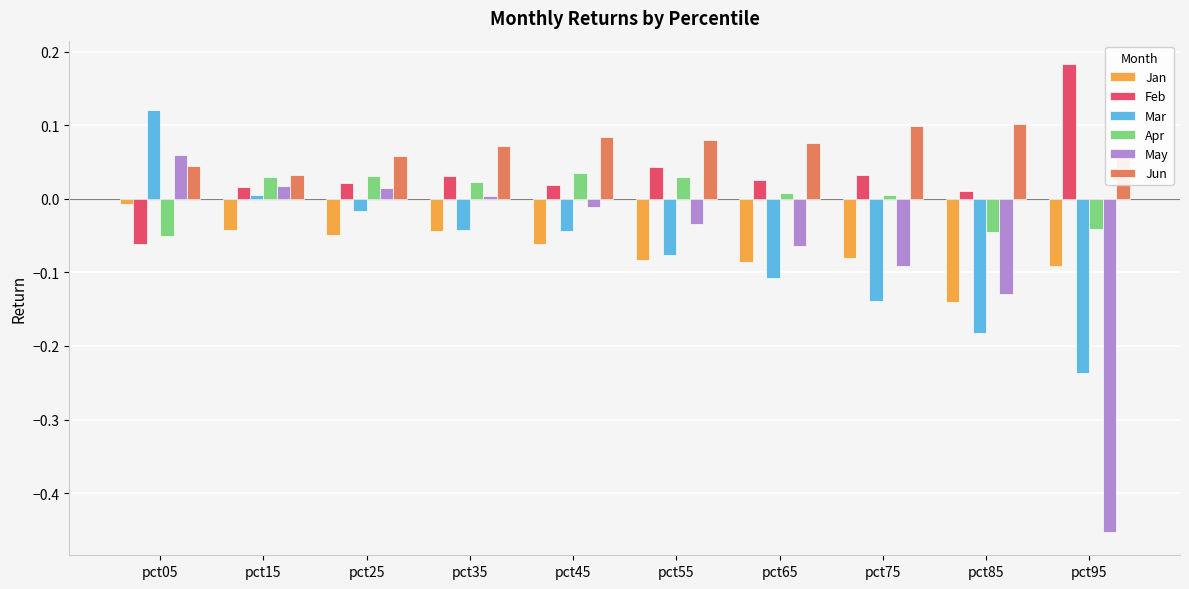

How many values in the Apr series are below 0?

3